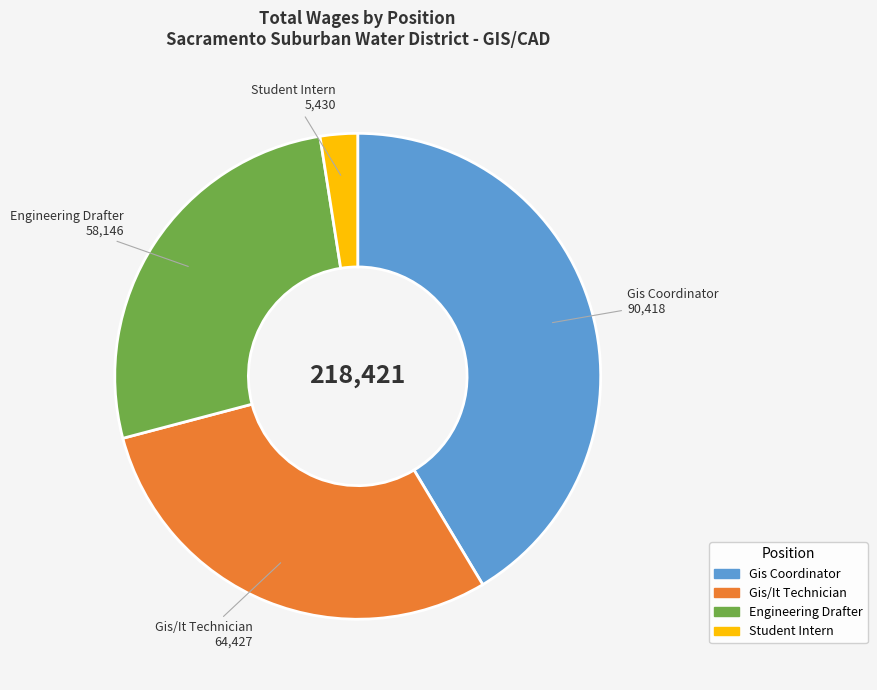

How many slices are in this pie chart?

4